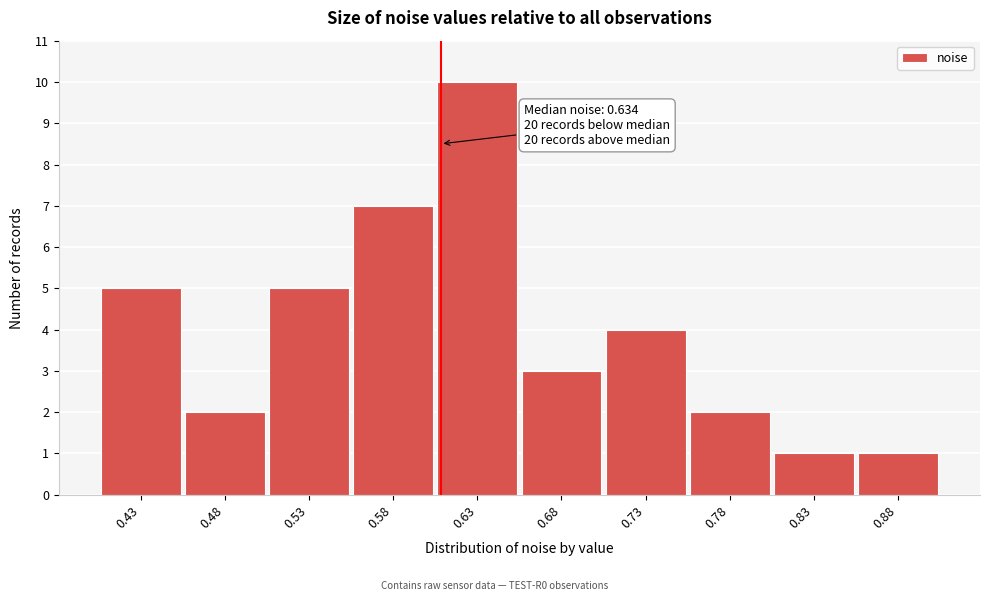

Reading left to right, extract all data points from this chart.

0.43=5	0.48=2	0.53=5	0.58=7	0.63=10	0.68=3	0.73=4	0.78=2	0.83=1	0.88=1